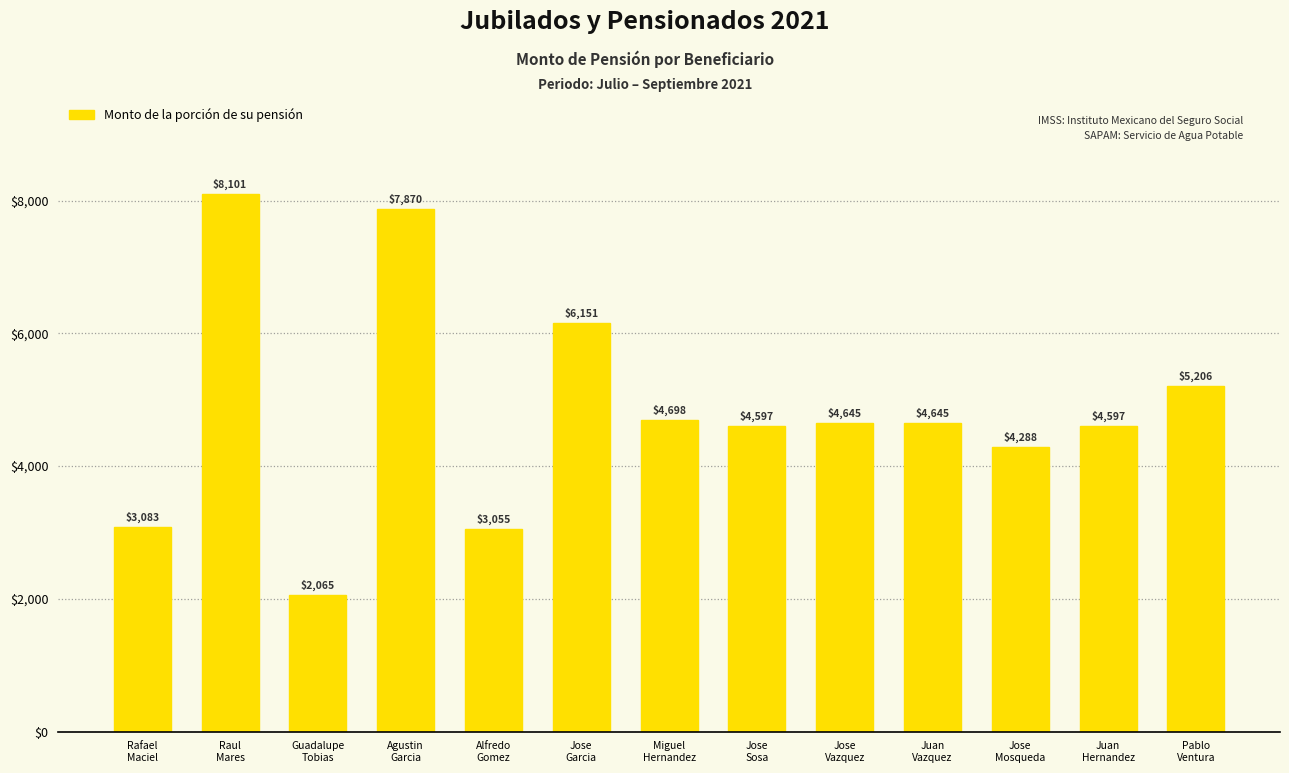

What is the average value?

4846.1